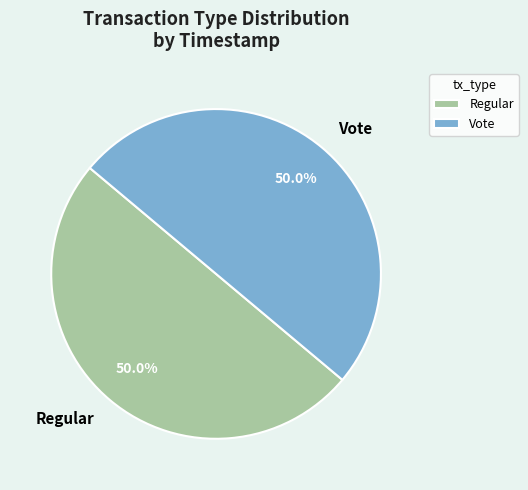

Do Regular and Vote together represent more than half of the pie?

Yes